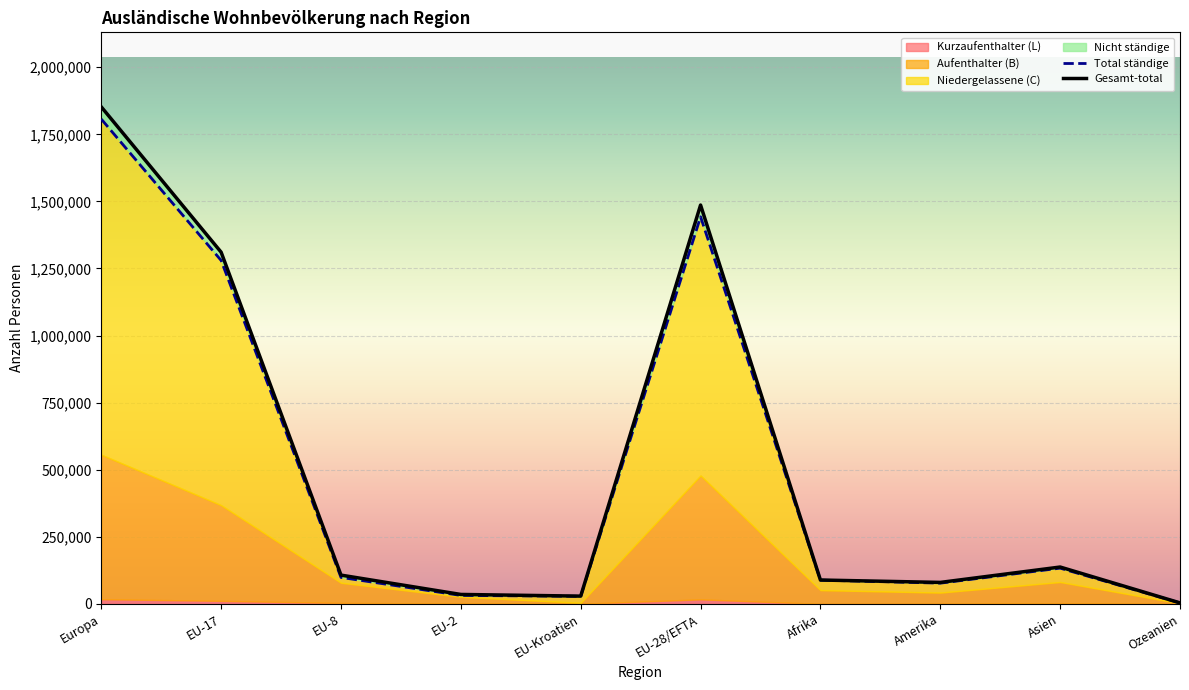

What is the difference between the maximum and minimum values in the Kurzaufenthalter (L) series?

17463